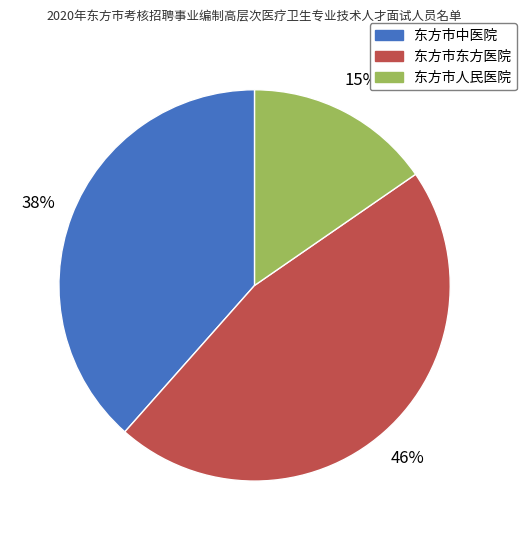

The 东方市中医院 slice represents 30% of the pie. True or false?

False